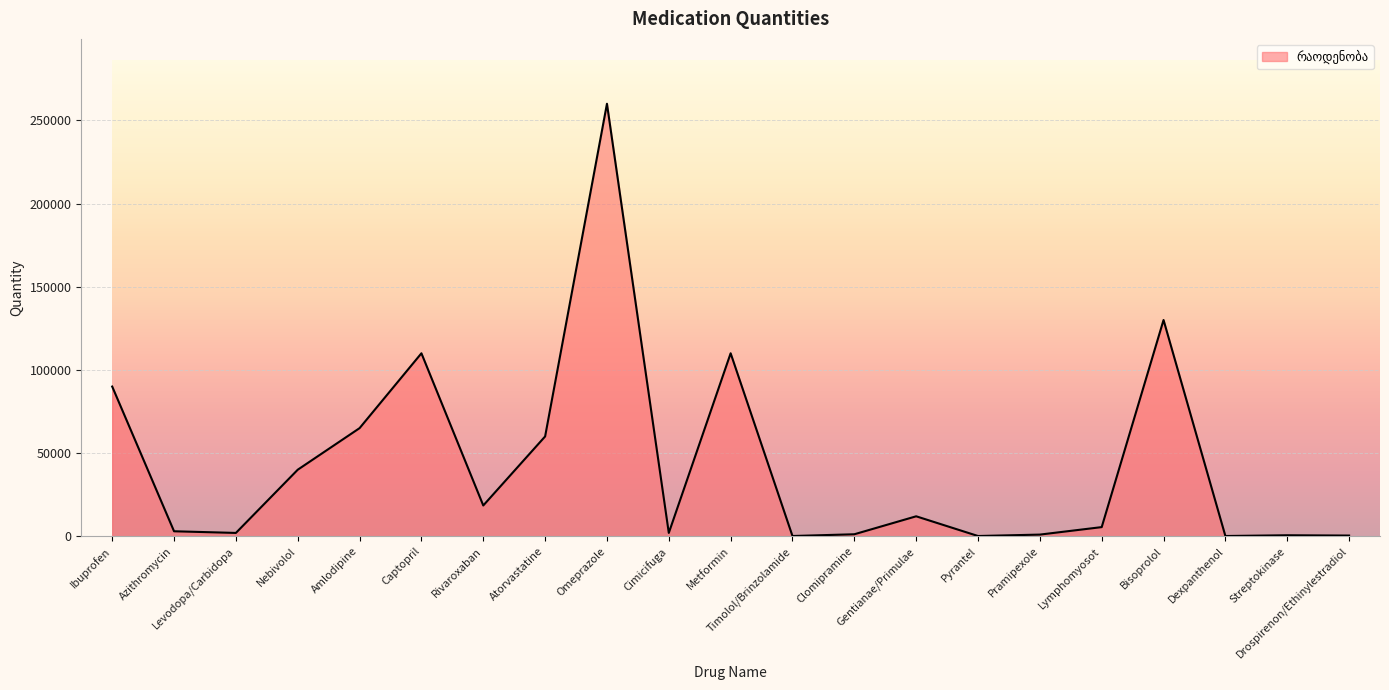

What is the minimum value shown in the chart?

150